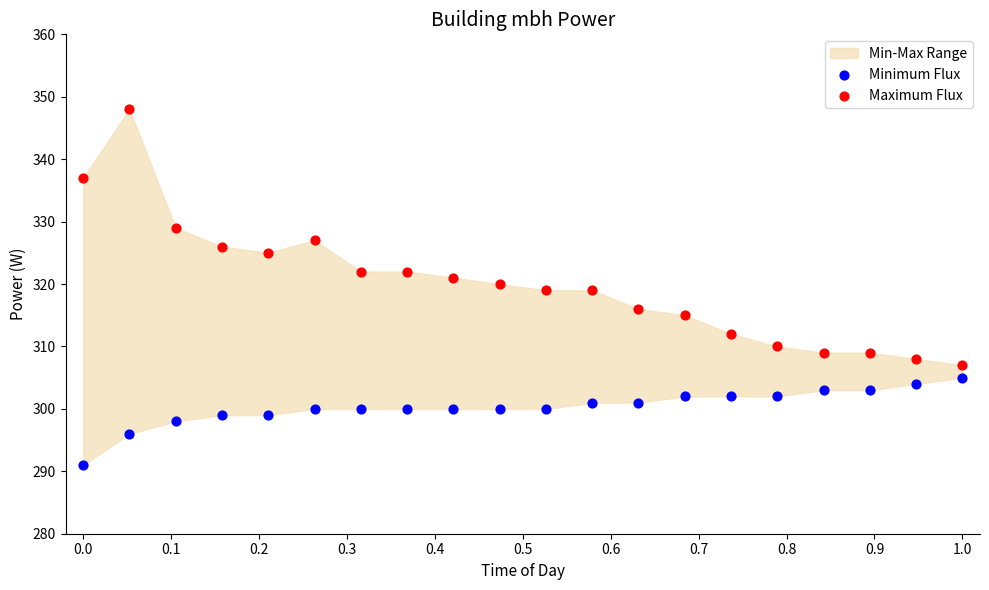

Which series has the widest spread of Y values?

Maximum Flux